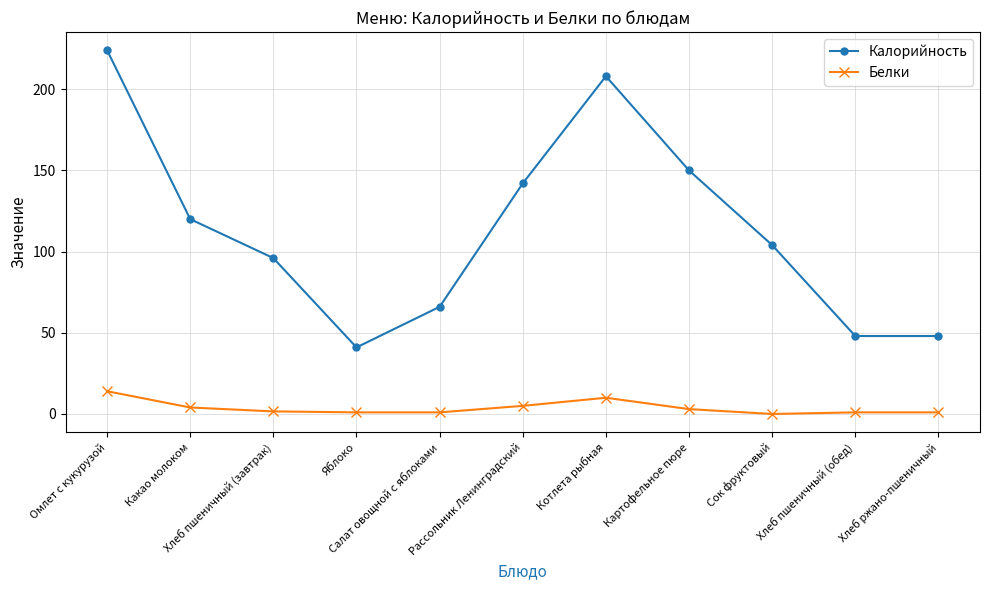

Which series has the widest spread of values?

Калорийность